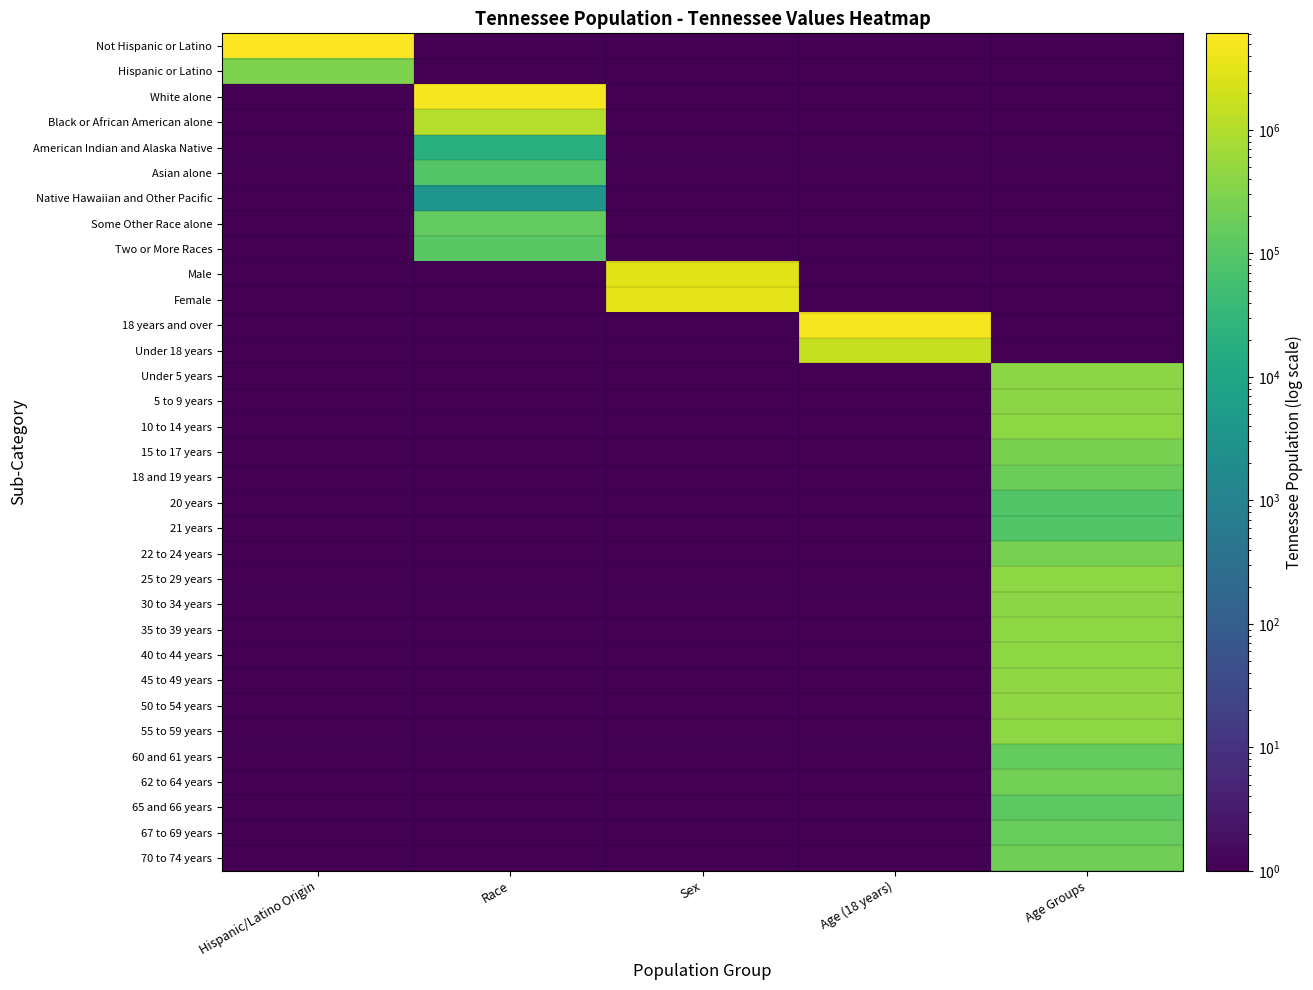

Reading right to left, what are all the values shown in this chart?

Not Hispanic or Latino: Age Groups=0.1	Age (18 years)=0.1	Sex=0.1	Race=0.1	Hispanic/Latino Origin=6056046.0
Hispanic or Latino: Age Groups=0.1	Age (18 years)=0.1	Sex=0.1	Race=0.1	Hispanic/Latino Origin=290059.0
White alone: Age Groups=0.1	Age (18 years)=0.1	Sex=0.1	Race=4921948.0	Hispanic/Latino Origin=0.1
Black or African American alone: Age Groups=0.1	Age (18 years)=0.1	Sex=0.1	Race=1057315.0	Hispanic/Latino Origin=0.1
American Indian and Alaska Native: Age Groups=0.1	Age (18 years)=0.1	Sex=0.1	Race=19994.0	Hispanic/Latino Origin=0.1
Asian alone: Age Groups=0.1	Age (18 years)=0.1	Sex=0.1	Race=91242.0	Hispanic/Latino Origin=0.1
Native Hawaiian and Other Pacific: Age Groups=0.1	Age (18 years)=0.1	Sex=0.1	Race=3642.0	Hispanic/Latino Origin=0.1
Some Other Race alone: Age Groups=0.1	Age (18 years)=0.1	Sex=0.1	Race=141955.0	Hispanic/Latino Origin=0.1
Two or More Races: Age Groups=0.1	Age (18 years)=0.1	Sex=0.1	Race=110009.0	Hispanic/Latino Origin=0.1
Male: Age Groups=0.1	Age (18 years)=0.1	Sex=3093504.0	Race=0.1	Hispanic/Latino Origin=0.1
Female: Age Groups=0.1	Age (18 years)=0.1	Sex=3252601.0	Race=0.1	Hispanic/Latino Origin=0.1
18 years and over: Age Groups=0.1	Age (18 years)=4850104.0	Sex=0.1	Race=0.1	Hispanic/Latino Origin=0.1
Under 18 years: Age Groups=0.1	Age (18 years)=1496001.0	Sex=0.1	Race=0.1	Hispanic/Latino Origin=0.1
Under 5 years: Age Groups=407813.0	Age (18 years)=0.1	Sex=0.1	Race=0.1	Hispanic/Latino Origin=0.1
5 to 9 years: Age Groups=412181.0	Age (18 years)=0.1	Sex=0.1	Race=0.1	Hispanic/Latino Origin=0.1
10 to 14 years: Age Groups=418941.0	Age (18 years)=0.1	Sex=0.1	Race=0.1	Hispanic/Latino Origin=0.1
15 to 17 years: Age Groups=257066.0	Age (18 years)=0.1	Sex=0.1	Race=0.1	Hispanic/Latino Origin=0.1
18 and 19 years: Age Groups=180120.0	Age (18 years)=0.1	Sex=0.1	Race=0.1	Hispanic/Latino Origin=0.1
20 years: Age Groups=89380.0	Age (18 years)=0.1	Sex=0.1	Race=0.1	Hispanic/Latino Origin=0.1
21 years: Age Groups=86356.0	Age (18 years)=0.1	Sex=0.1	Race=0.1	Hispanic/Latino Origin=0.1
22 to 24 years: Age Groups=250508.0	Age (18 years)=0.1	Sex=0.1	Race=0.1	Hispanic/Latino Origin=0.1
25 to 29 years: Age Groups=417683.0	Age (18 years)=0.1	Sex=0.1	Race=0.1	Hispanic/Latino Origin=0.1
30 to 34 years: Age Groups=406314.0	Age (18 years)=0.1	Sex=0.1	Race=0.1	Hispanic/Latino Origin=0.1
35 to 39 years: Age Groups=423622.0	Age (18 years)=0.1	Sex=0.1	Race=0.1	Hispanic/Latino Origin=0.1
40 to 44 years: Age Groups=430508.0	Age (18 years)=0.1	Sex=0.1	Race=0.1	Hispanic/Latino Origin=0.1
45 to 49 years: Age Groups=467087.0	Age (18 years)=0.1	Sex=0.1	Race=0.1	Hispanic/Latino Origin=0.1
50 to 54 years: Age Groups=459349.0	Age (18 years)=0.1	Sex=0.1	Race=0.1	Hispanic/Latino Origin=0.1
55 to 59 years: Age Groups=414991.0	Age (18 years)=0.1	Sex=0.1	Race=0.1	Hispanic/Latino Origin=0.1
60 and 61 years: Age Groups=155235.0	Age (18 years)=0.1	Sex=0.1	Race=0.1	Hispanic/Latino Origin=0.1
62 to 64 years: Age Groups=215489.0	Age (18 years)=0.1	Sex=0.1	Race=0.1	Hispanic/Latino Origin=0.1
65 and 66 years: Age Groups=119944.0	Age (18 years)=0.1	Sex=0.1	Race=0.1	Hispanic/Latino Origin=0.1
67 to 69 years: Age Groups=160594.0	Age (18 years)=0.1	Sex=0.1	Race=0.1	Hispanic/Latino Origin=0.1
70 to 74 years: Age Groups=206536.0	Age (18 years)=0.1	Sex=0.1	Race=0.1	Hispanic/Latino Origin=0.1